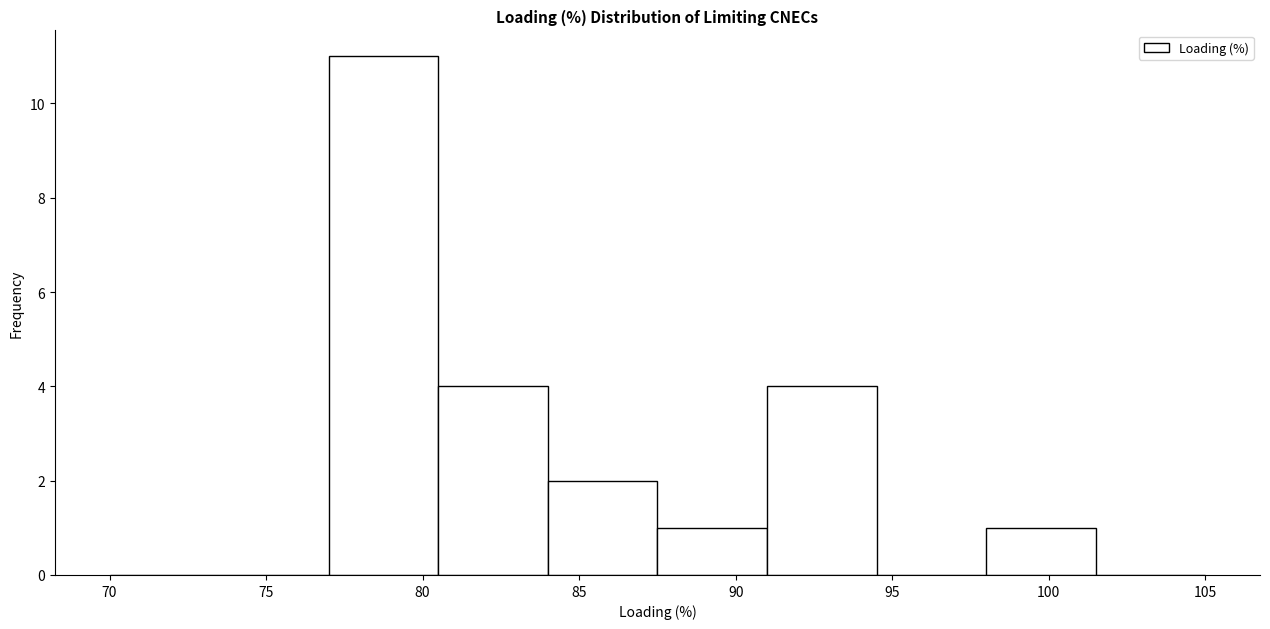

Reading left to right, transcribe this chart: for each bar, give the range it covers on the x-axis and its height. The values are not printed on the chart, so give them approximately, as read against the axis.

70.0 to 73.5: 0
73.5 to 77.0: 0
77.0 to 80.5: 11
80.5 to 84.0: 4
84.0 to 87.5: 2
87.5 to 91.0: 1
91.0 to 94.5: 4
94.5 to 98.0: 0
98.0 to 101.5: 1
101.5 to 105.0: 0